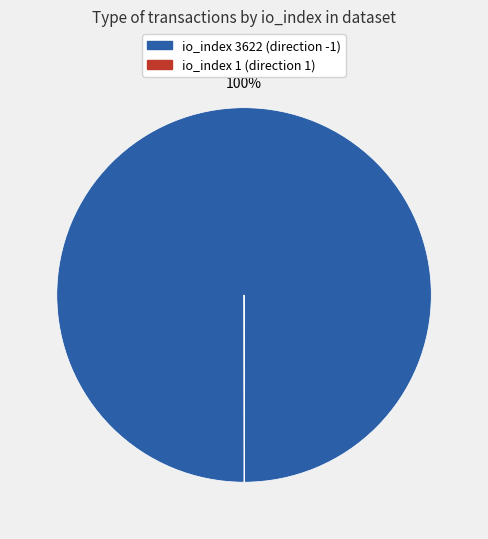

Does any single category account for the majority?

Yes